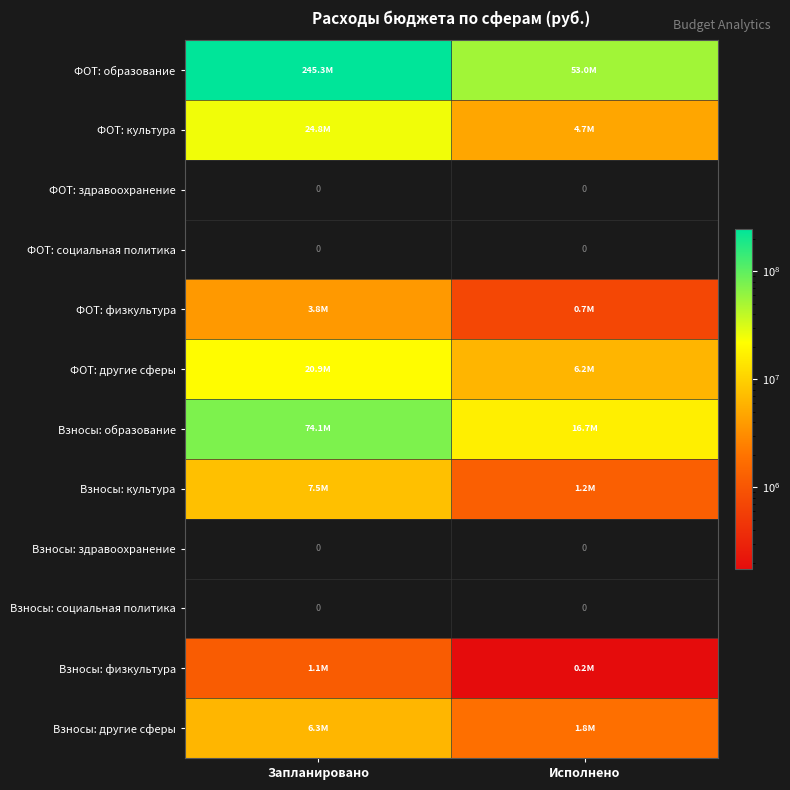

Count the number of categories in the chart.

2